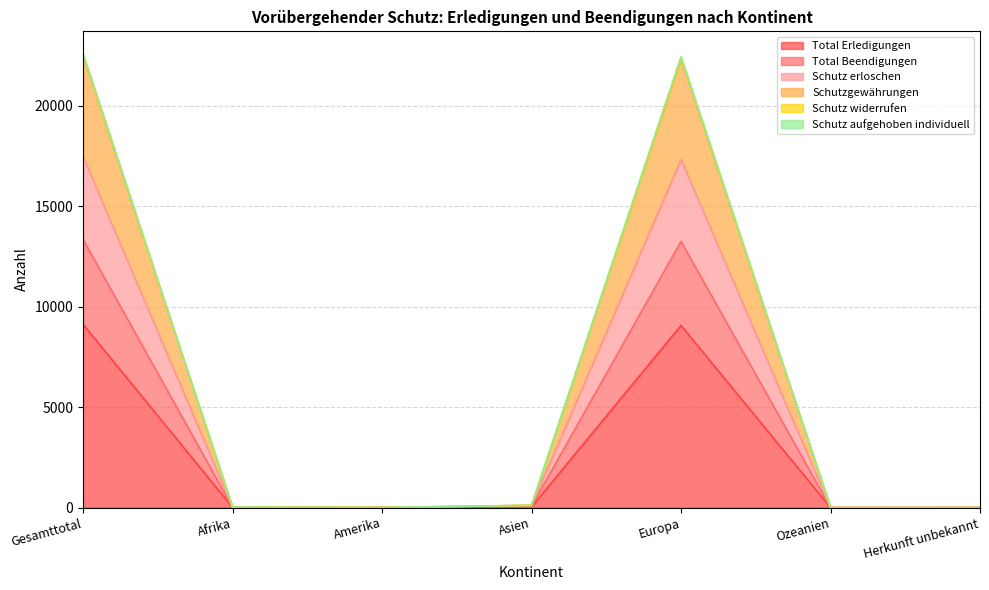

At which category does Total Beendigungen reach its first local peak?

Europa